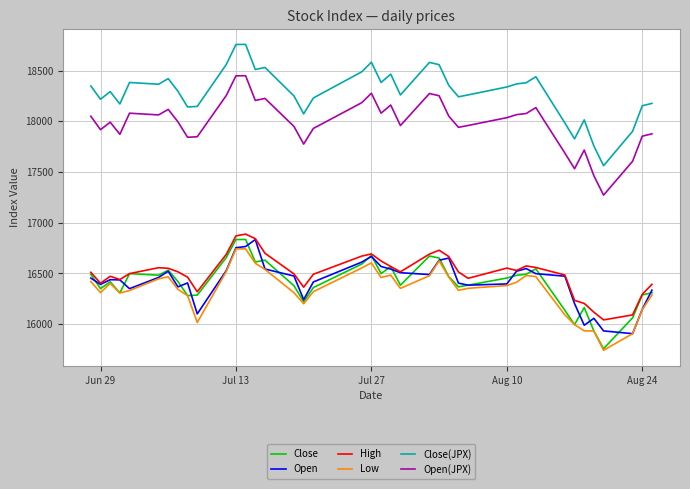

True or false: Low and High intersect in this chart.

False